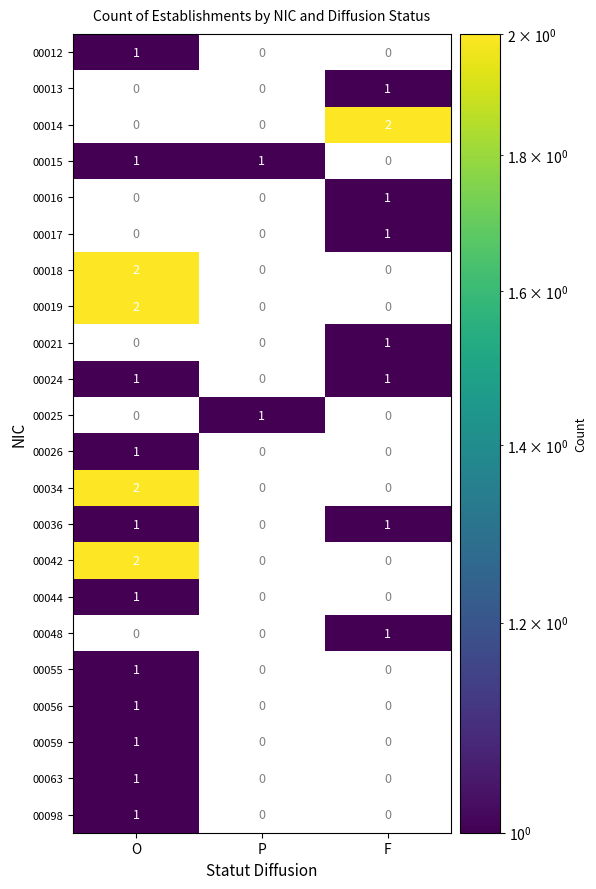

Count the number of categories in the chart.

3